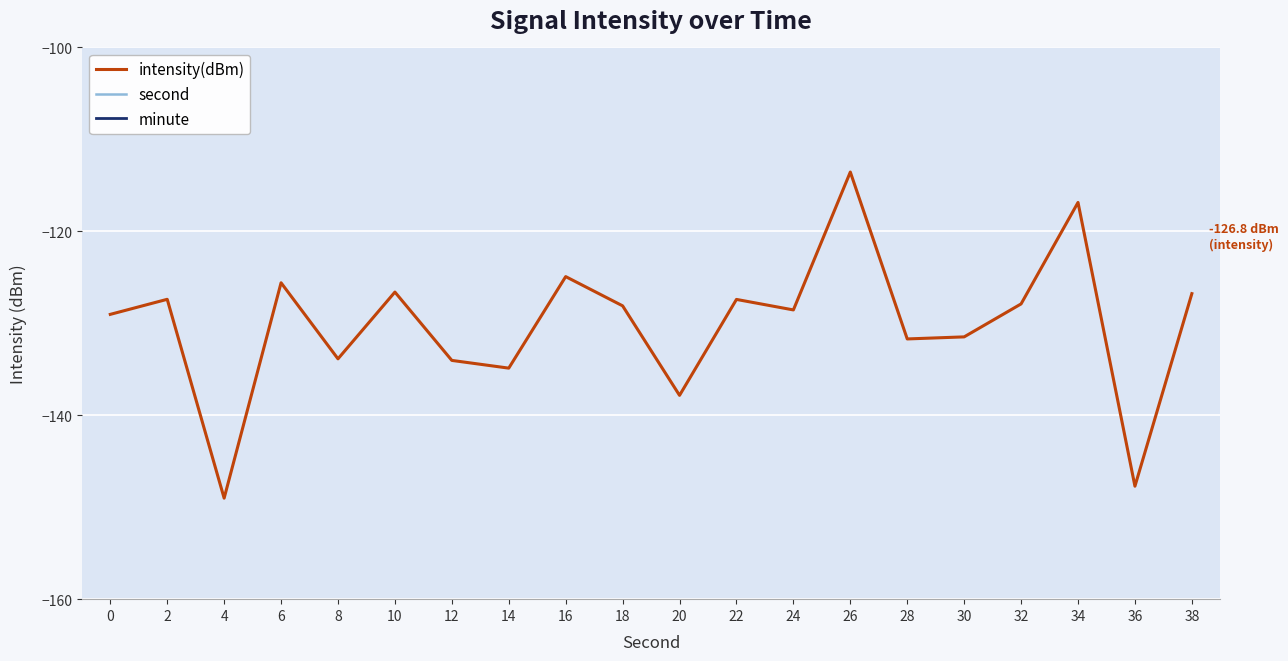

True or false: second has a value of 34.0 at 34.

True